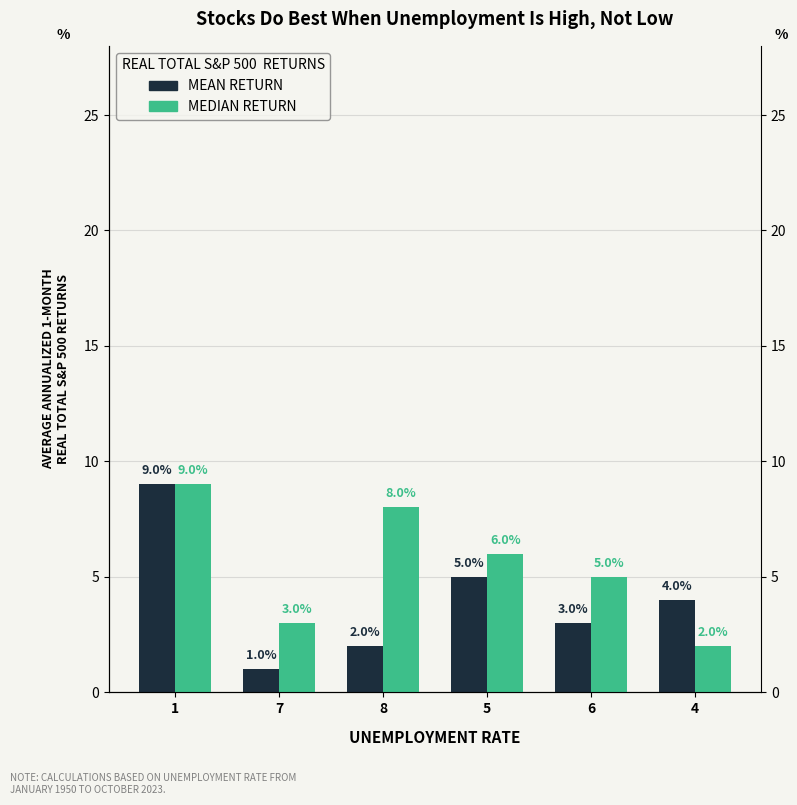

Reading right to left, transcribe all the data shown in this chart.

MEAN RETURN: 4	3	5	2	1	9
MEDIAN RETURN: 2	5	6	8	3	9